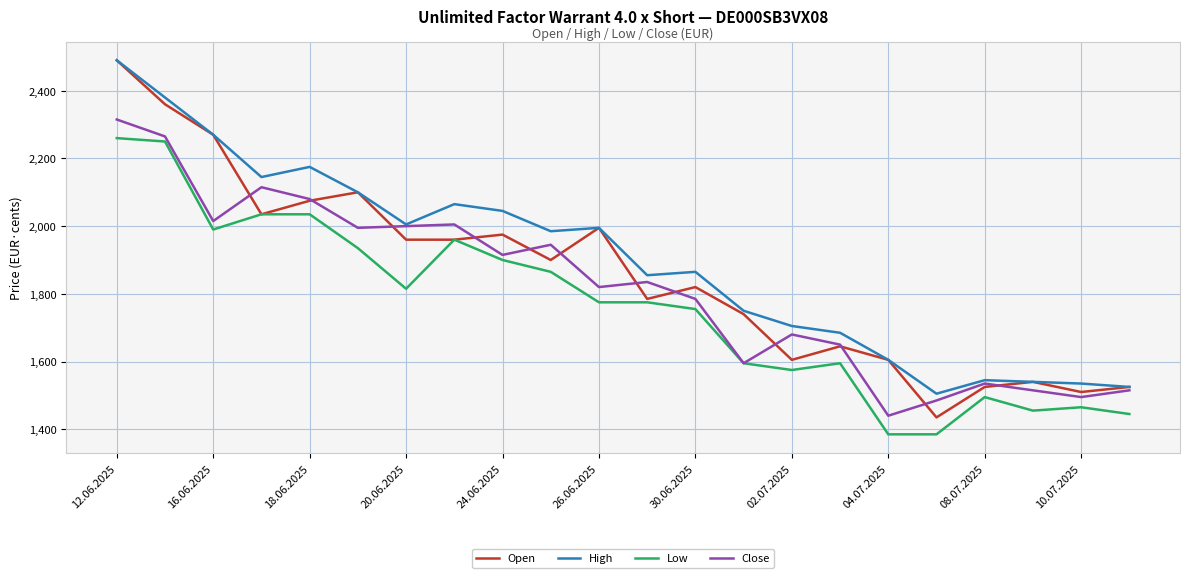

Which series ends up on top after the final intersection of Open and Close?

Open